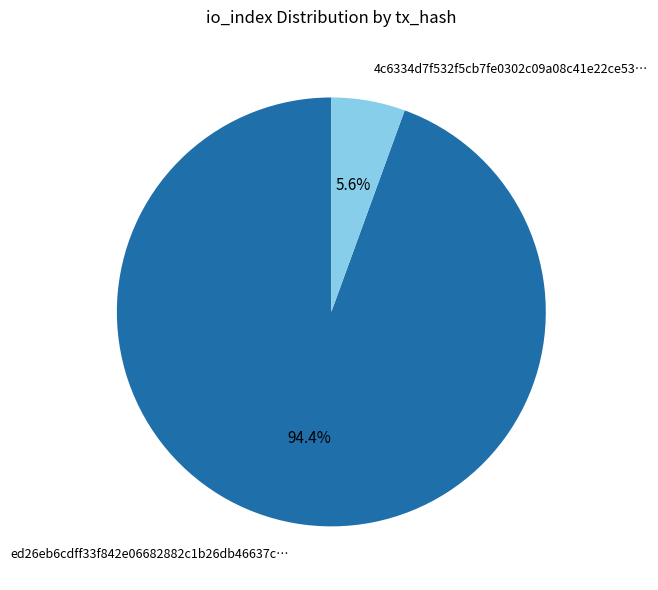

Rank the categories by value from highest to lowest.

ed26eb6cdff33f842e06682882c1b26db46637c…, 4c6334d7f532f5cb7fe0302c09a08c41e22ce53…